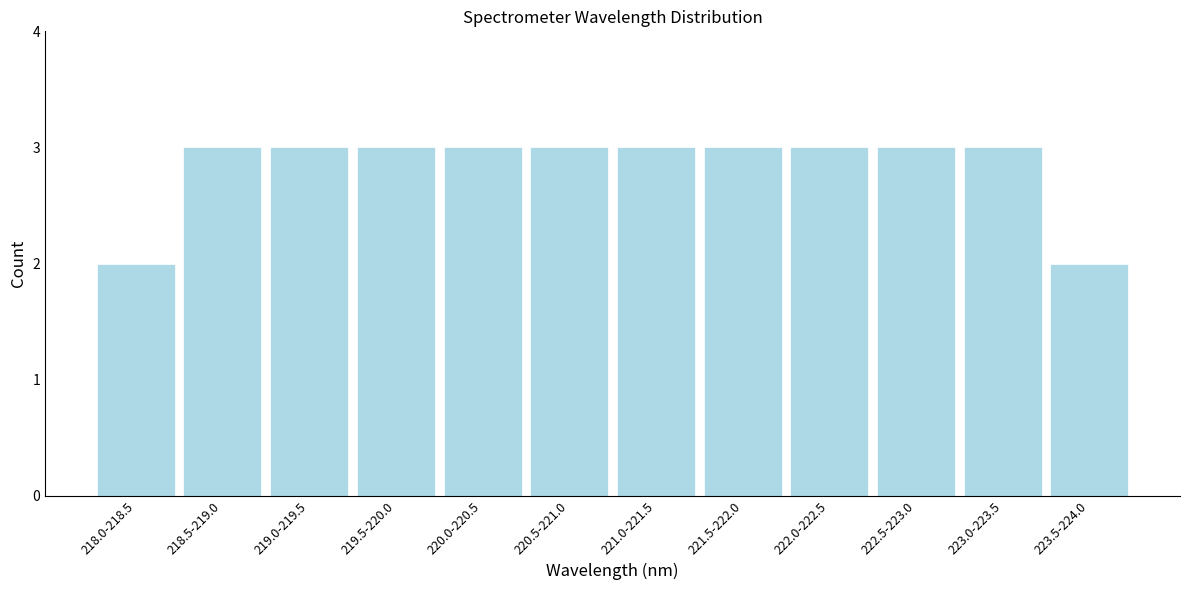

Reading right to left, list all the values displayed in this chart.

223.5-224.0=2	223.0-223.5=3	222.5-223.0=3	222.0-222.5=3	221.5-222.0=3	221.0-221.5=3	220.5-221.0=3	220.0-220.5=3	219.5-220.0=3	219.0-219.5=3	218.5-219.0=3	218.0-218.5=2